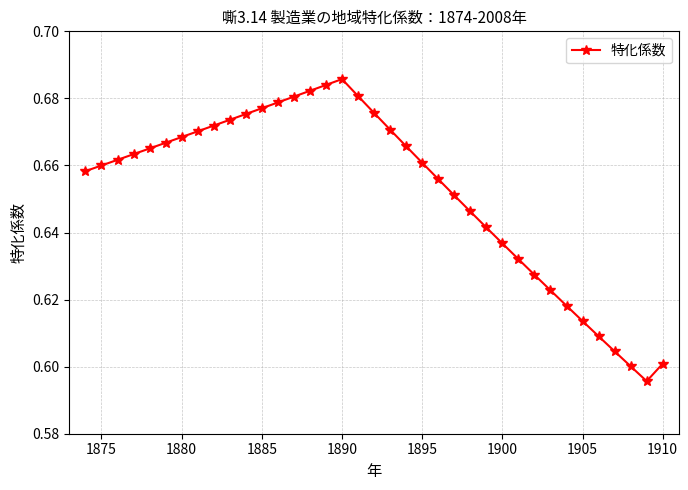

How many values are between 0 and 1?

37